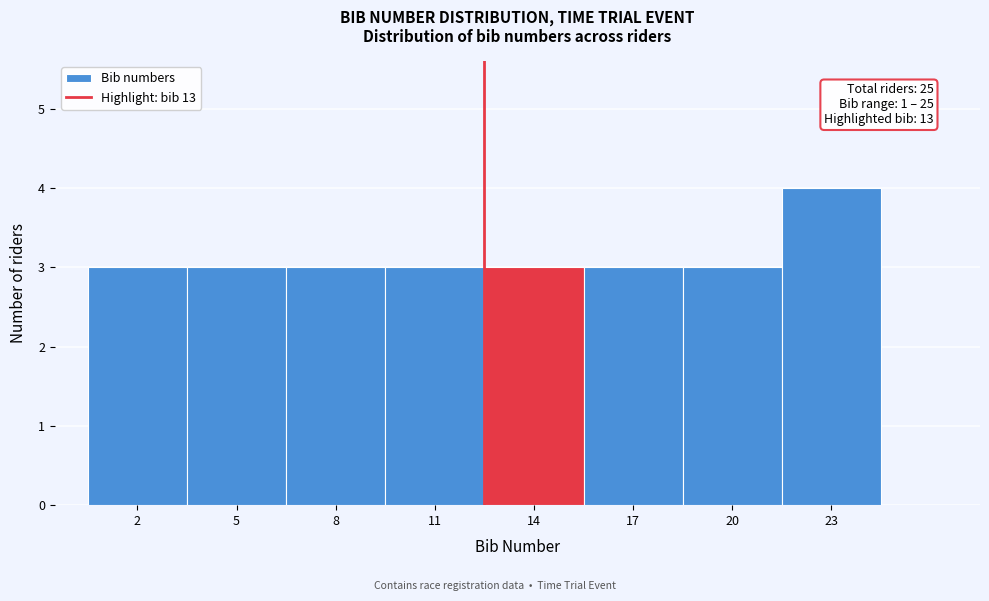

Reading left to right, extract all data points from this chart.

3	3	3	3	3	3	3	4